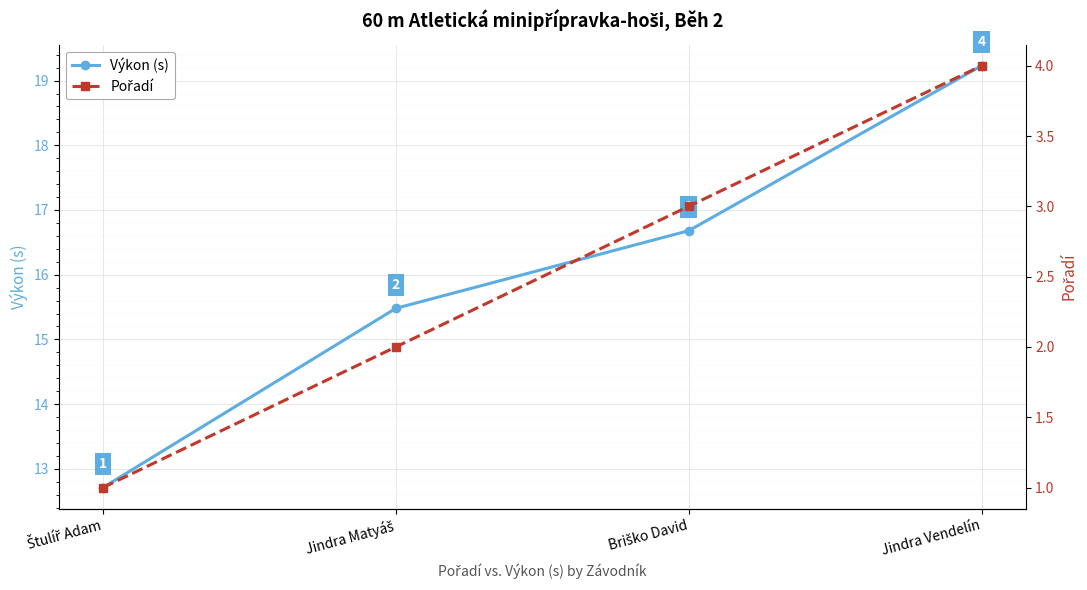

At how many categories does at least one series exceed 13?

3